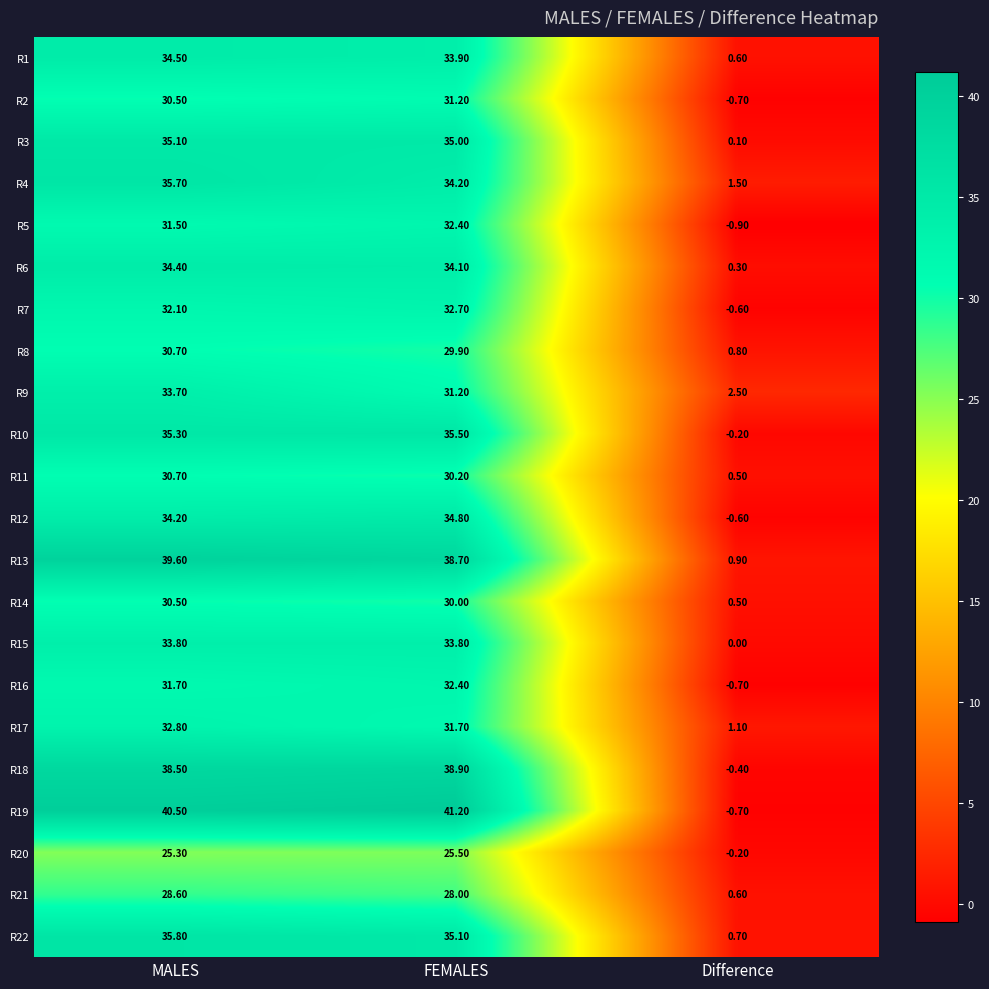

Which series has the largest total across all categories?

R19